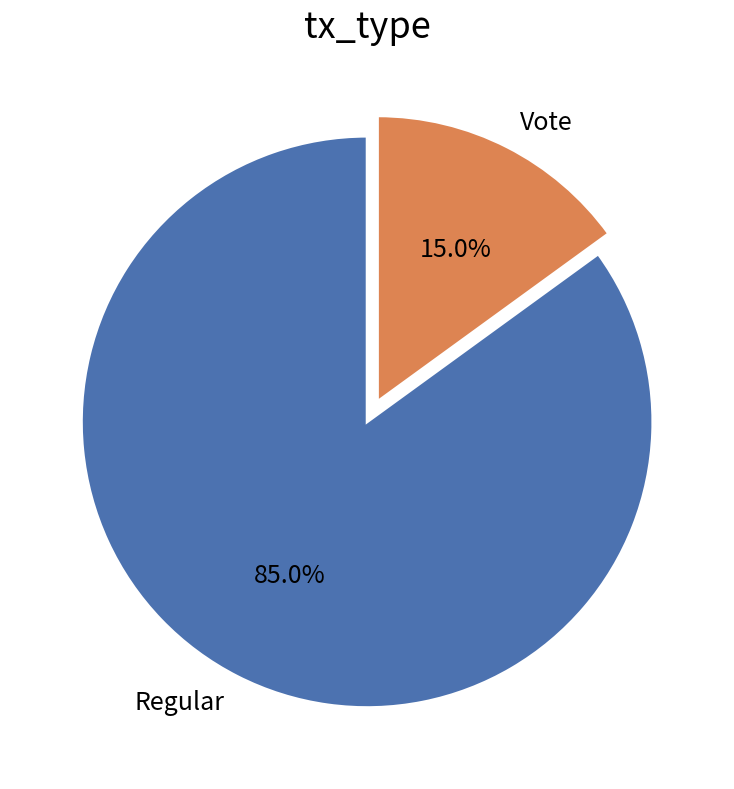

Which slice is the largest?

Regular